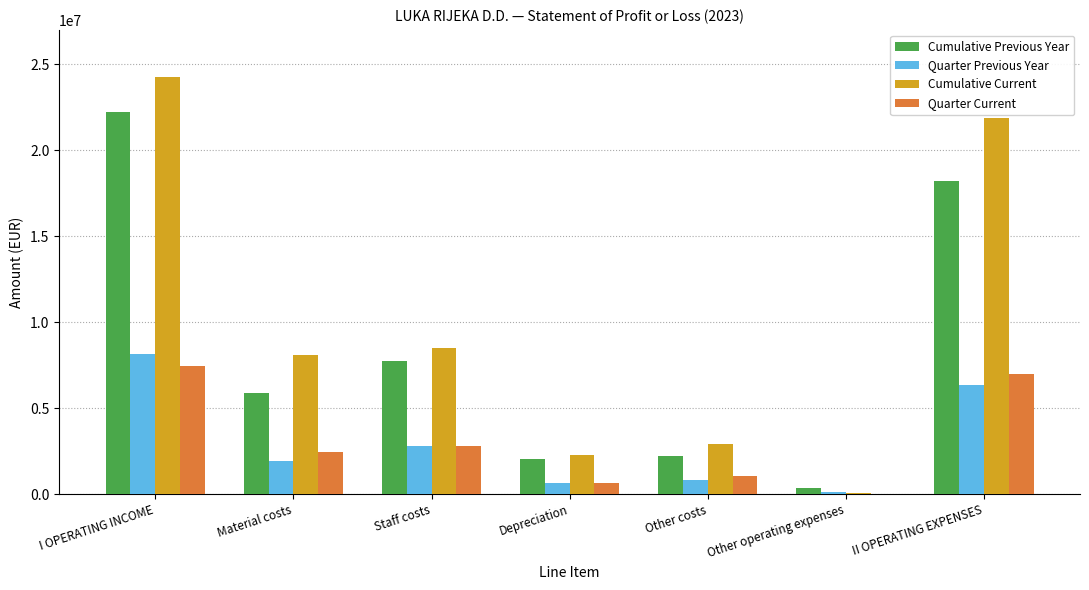

How many groups of bars are there?

7